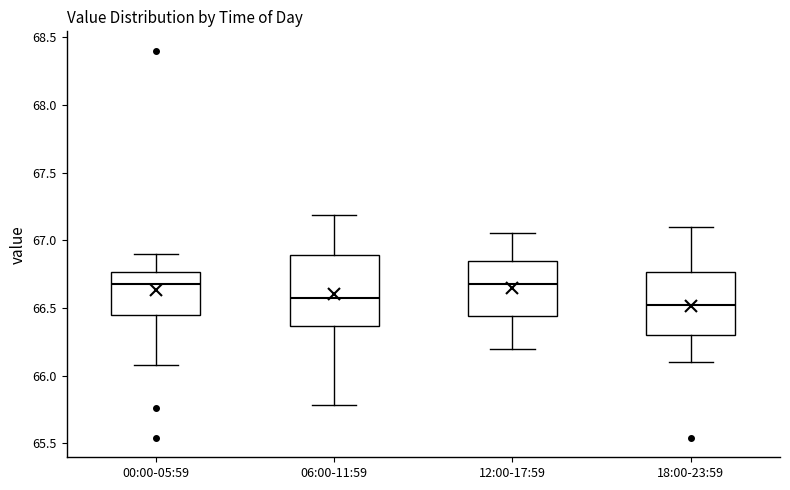

Which box is the tallest, from its lower edge to its upper edge?

06:00-11:59